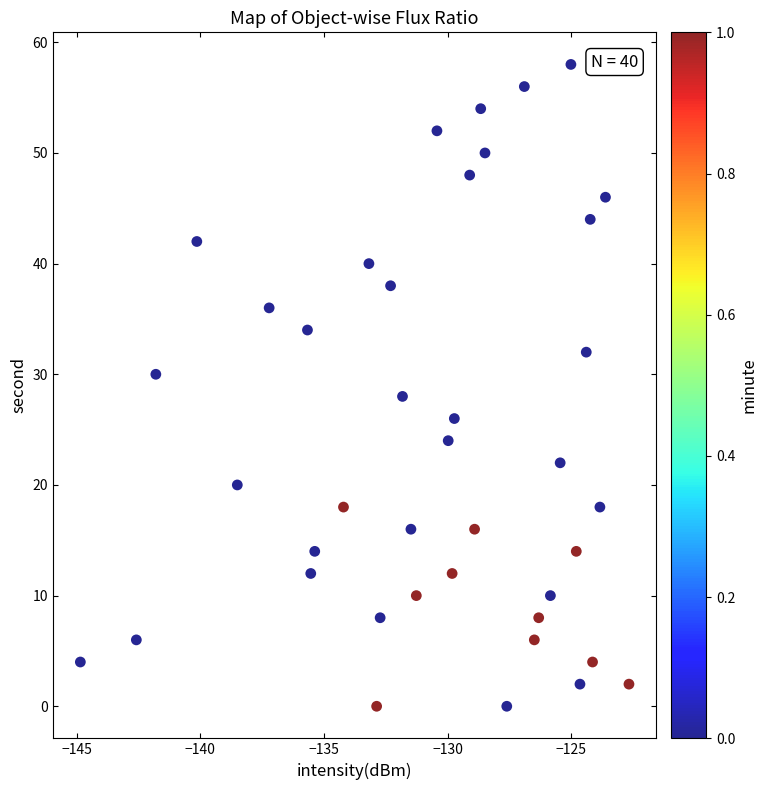

What is the range of Y values (max minus min)?

58